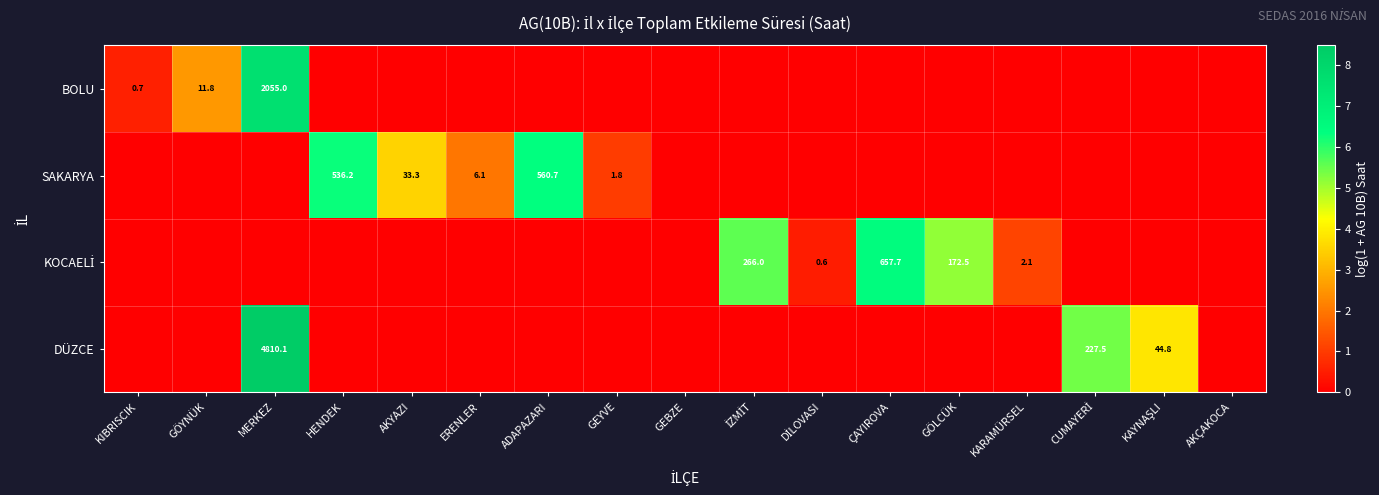

The SAKARYA series shows 560.7 at ADAPAZARI. True or false?

True